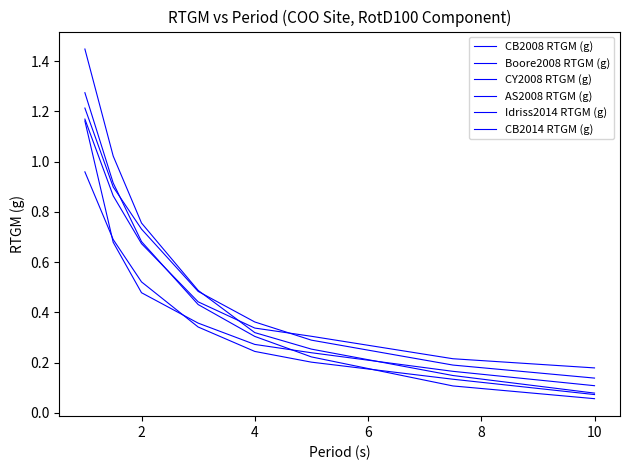

Does the chart display data point markers on the line(s)?

No